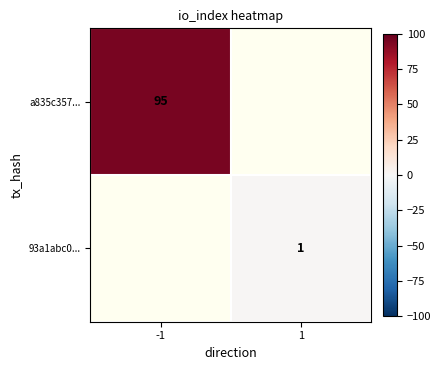

The value of 93a1abc0... at 1 is 1. True or false?

True